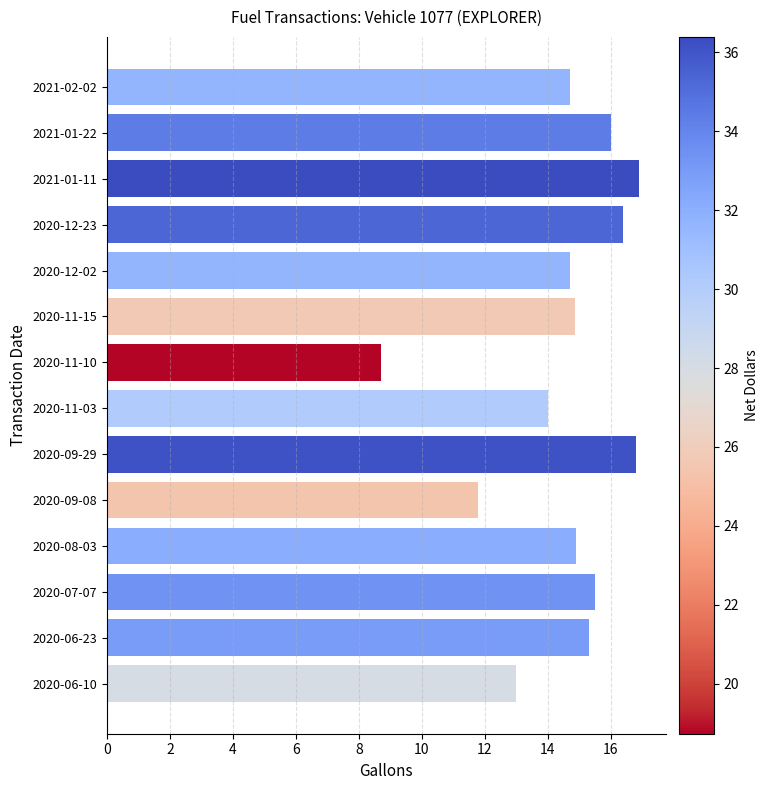

What is the sum of all values?

203.6